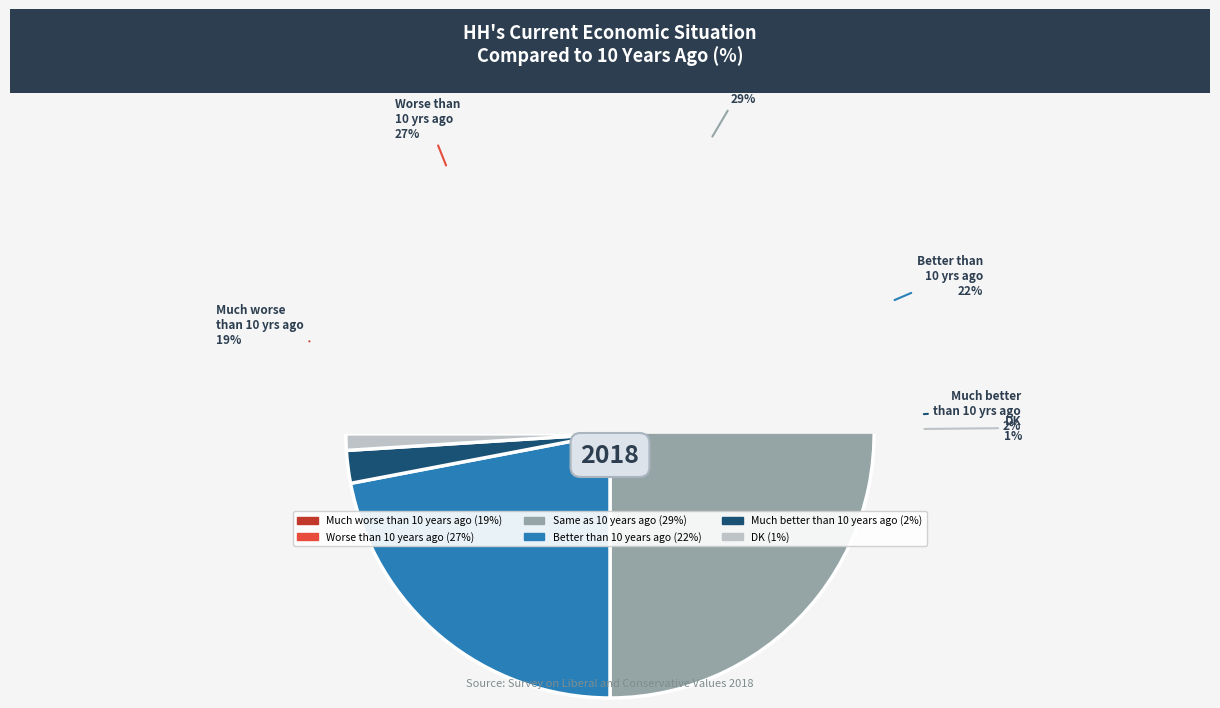

How much of the chart is everything except DK?

99.0%